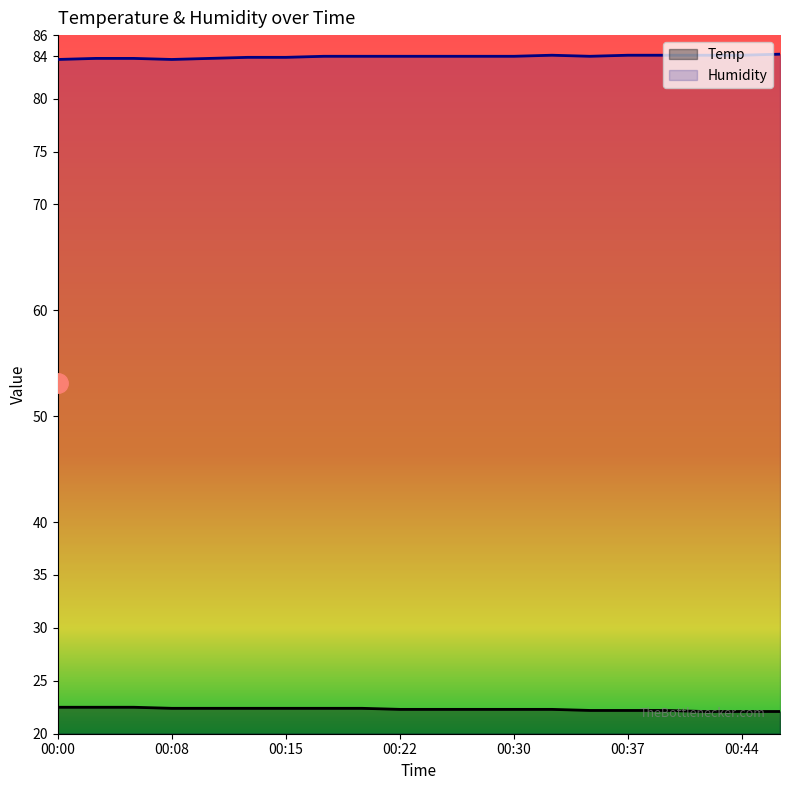

True or false: Temp and Humidity cross at least once.

False